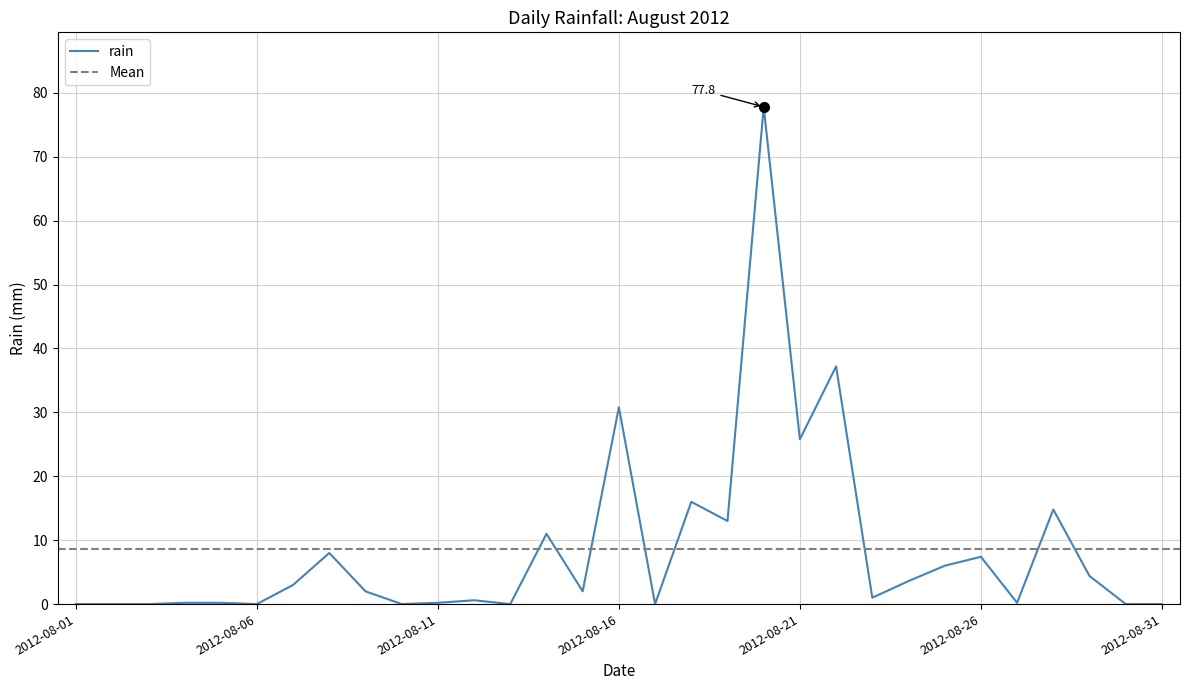

Reading right to left, list all the values displayed in this chart.

2012-08-31=0.0	2012-08-30=0.0	2012-08-29=4.4	2012-08-28=14.8	2012-08-27=0.2	2012-08-26=7.4	2012-08-25=6.0	2012-08-24=3.6	2012-08-23=1.0	2012-08-22=37.2	2012-08-21=25.8	2012-08-20=77.8	2012-08-19=13.0	2012-08-18=16.0	2012-08-17=0.0	2012-08-16=30.8	2012-08-15=2.0	2012-08-14=11.0	2012-08-13=0.0	2012-08-12=0.6	2012-08-11=0.2	2012-08-10=0.0	2012-08-09=2.0	2012-08-08=8.0	2012-08-07=3.0	2012-08-06=0.0	2012-08-05=0.2	2012-08-04=0.2	2012-08-03=0.0	2012-08-02=0.0	2012-08-01=0.0